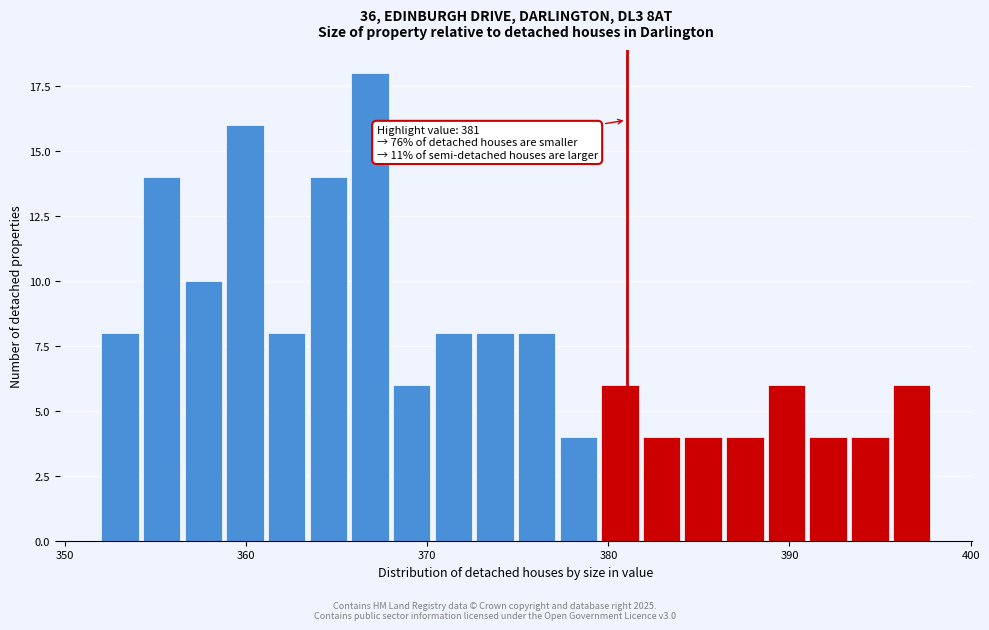

Around what value on the x-axis is the tallest bar? Give the approximate position of its centre, as read against the axis.

367